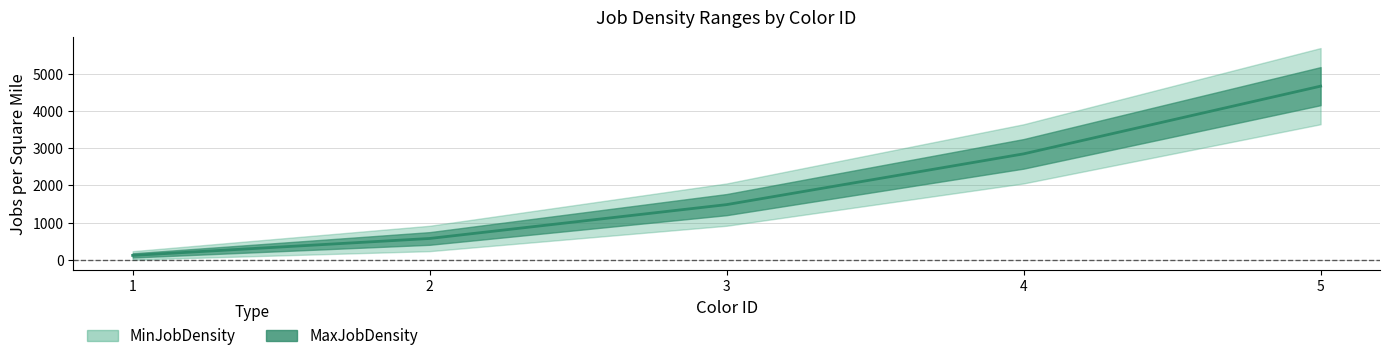

What is the minimum value shown in the chart?

118.5